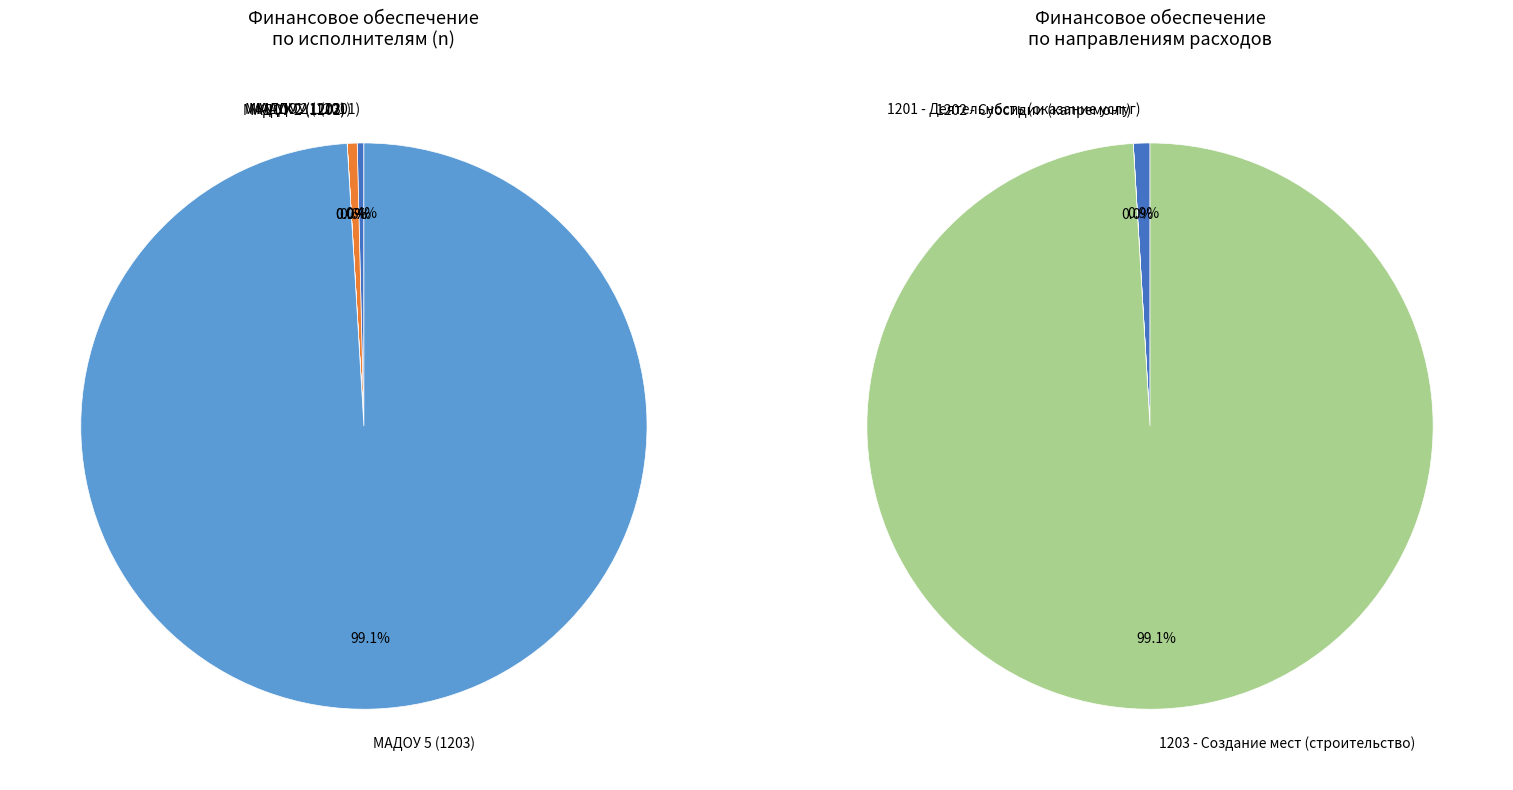

What is the largest slice in the pie chart?

МАДОУ 5 (1203)